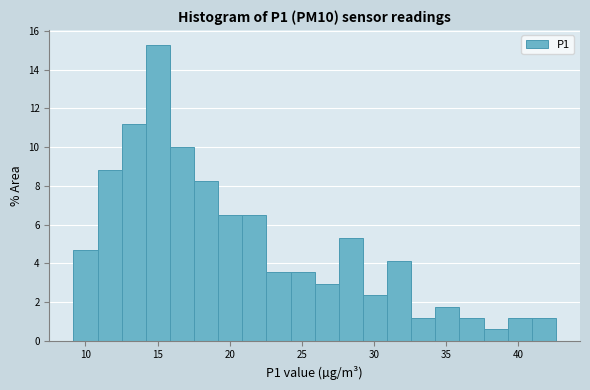

Around what value on the x-axis is the tallest bar? Give the approximate position of its centre, as read against the axis.

15.0